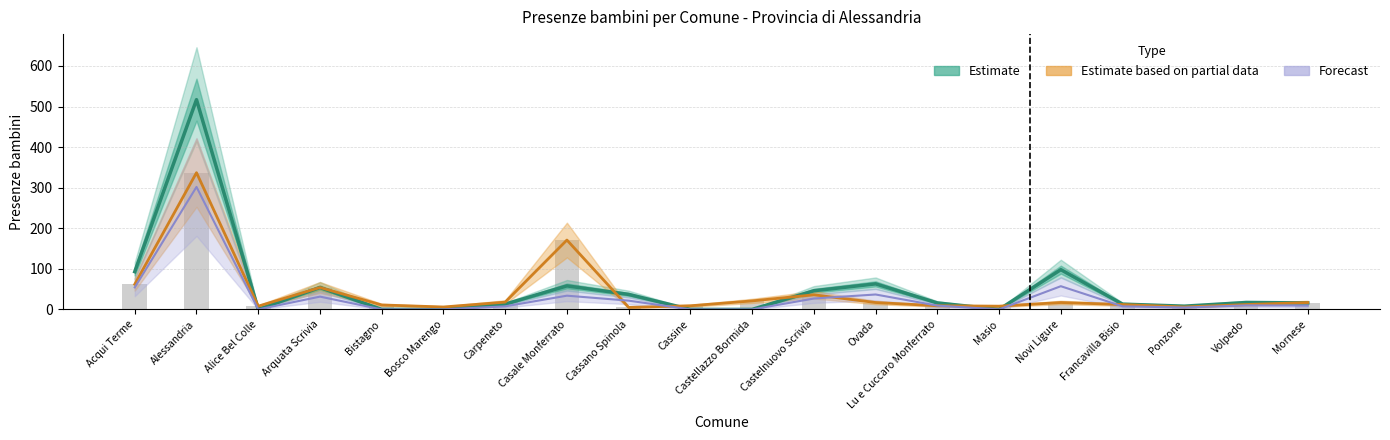

Reading left to right, what are all the values shown in this chart?

Estimate (line): 93	517	0	54	0	0	13	58	37	0	0	46	63	16	0	98	13	8	17	16
Presenze 0-2 anni: 62	337	8	54	11	6	18	171	5	9	21	36	17	9	8	17	12	6	12	17